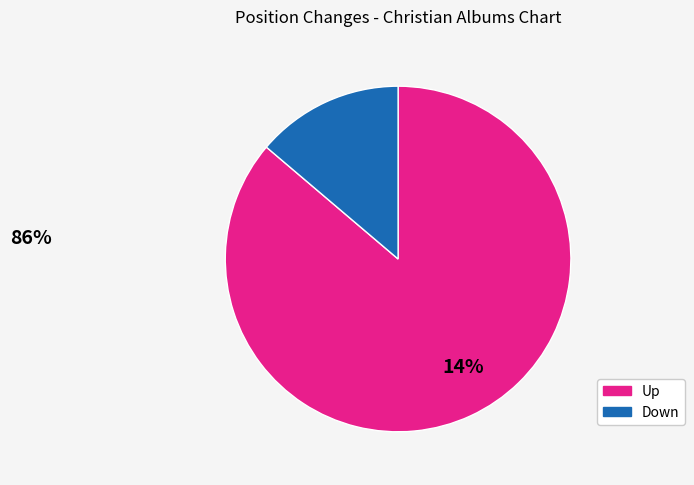

Is there a majority slice in this chart?

Yes